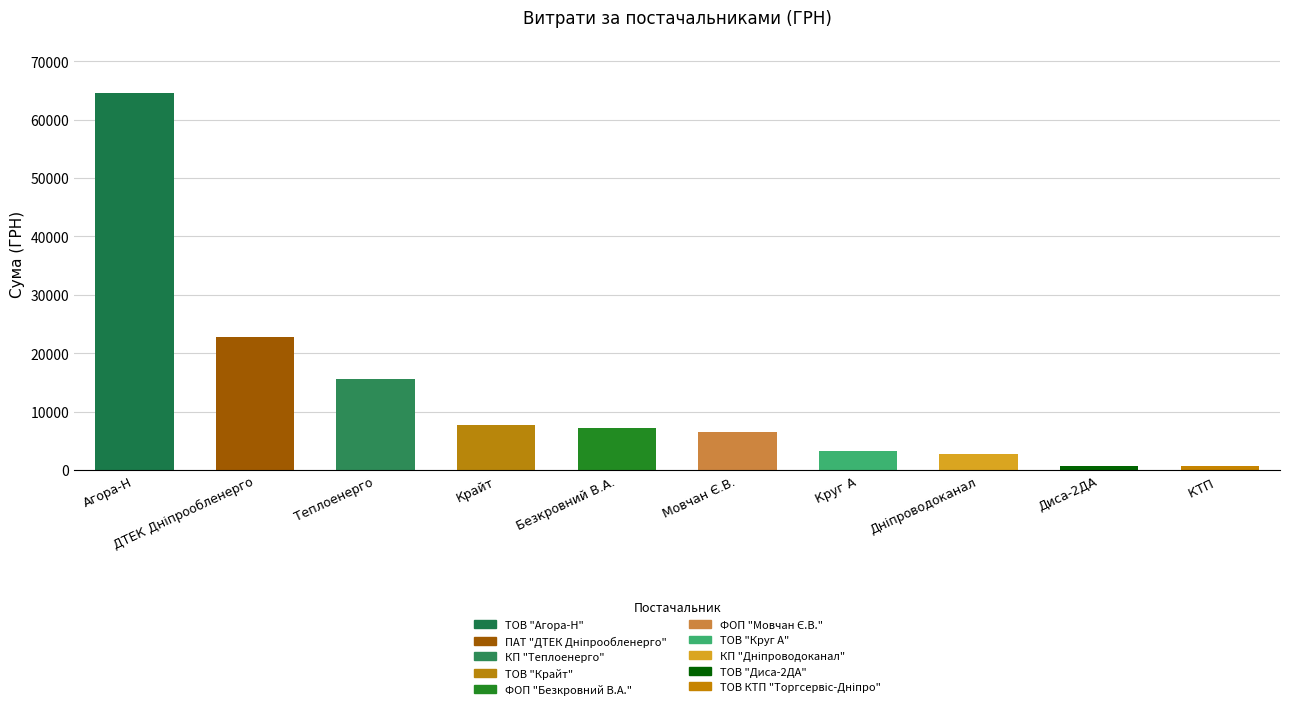

How many data points are less than 7274?

5